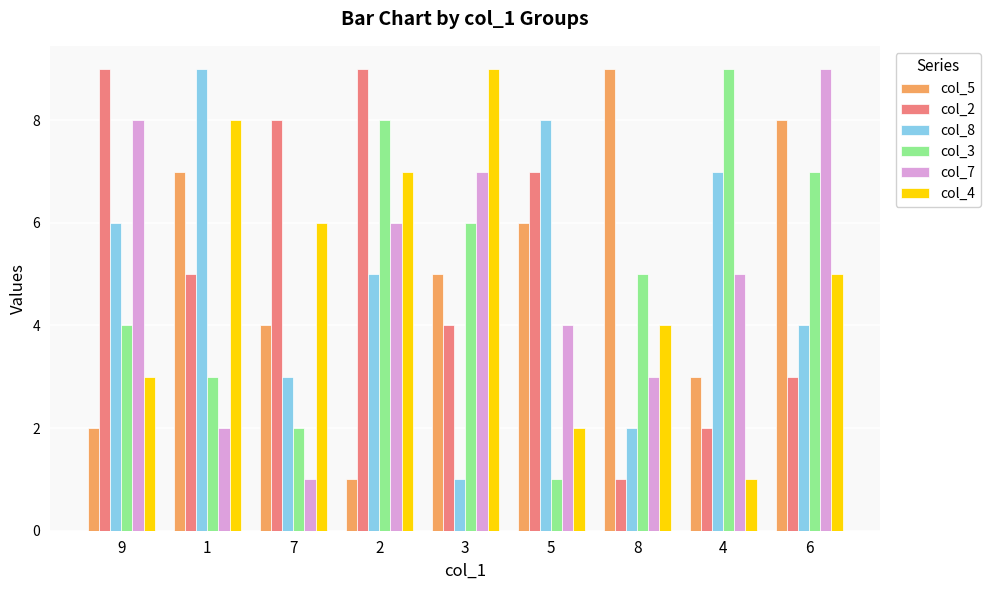

What are all the series names shown in the legend?

col_5, col_2, col_8, col_3, col_7, col_4